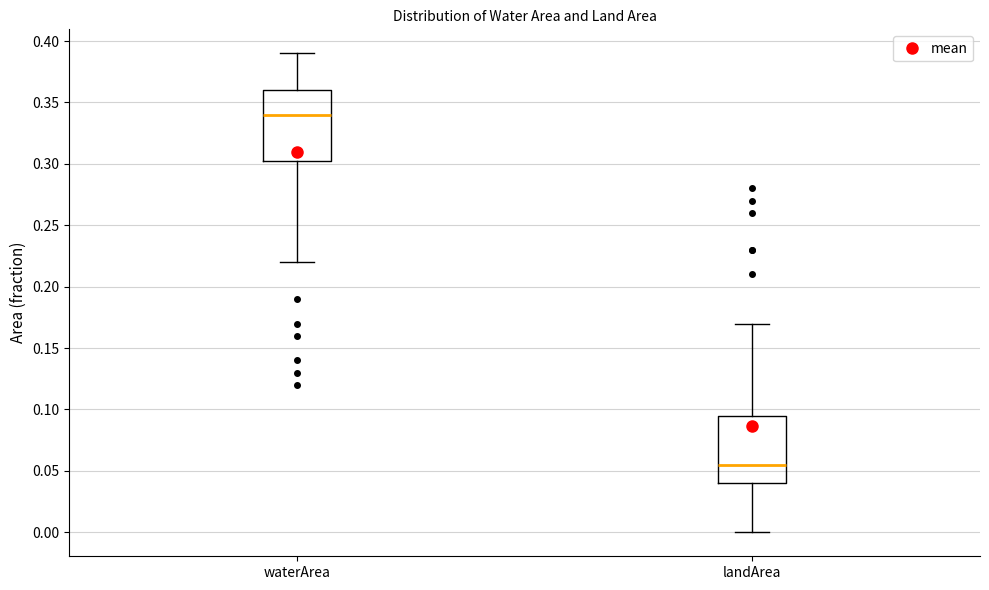

Where is the lower edge of the box for waterArea on the y-axis? The values are not printed on the chart, so give them approximately, as read against the axis.

0.305